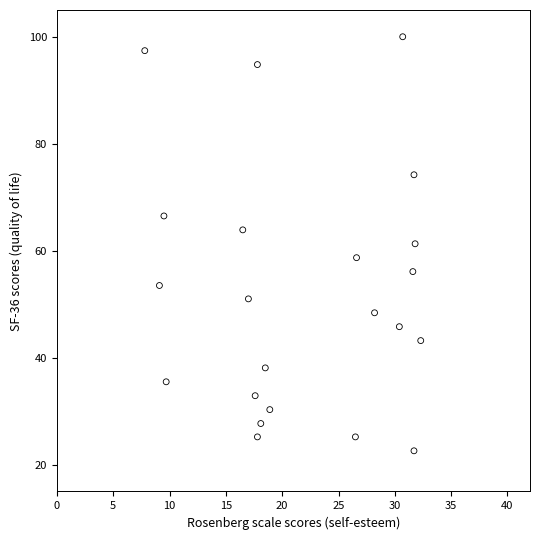

What is the range of Y values (max minus min)?

77.4